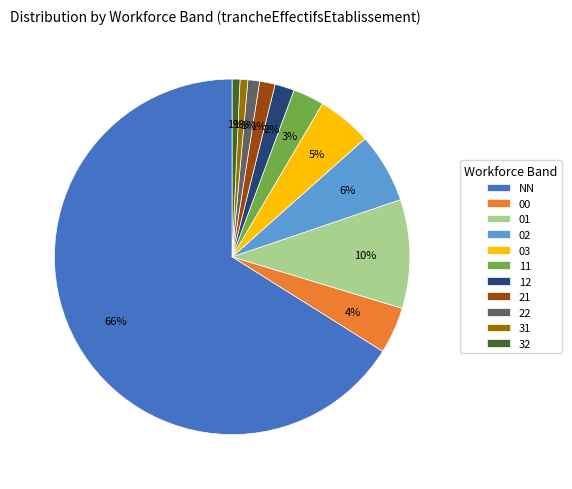

Is 00 the majority of the pie?

No